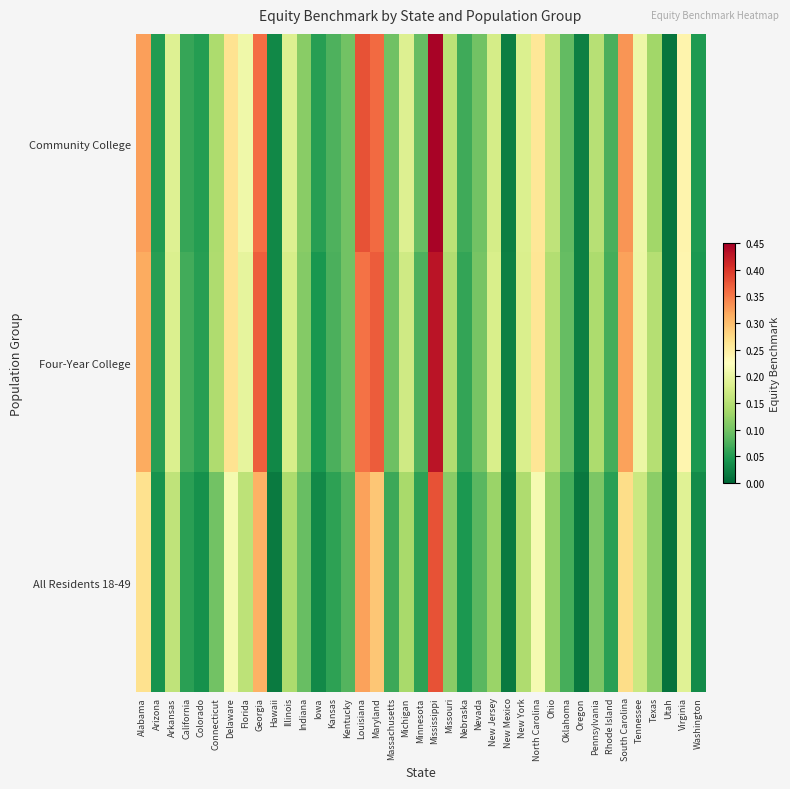

Which has a higher value, Kentucky or Ohio?

Ohio